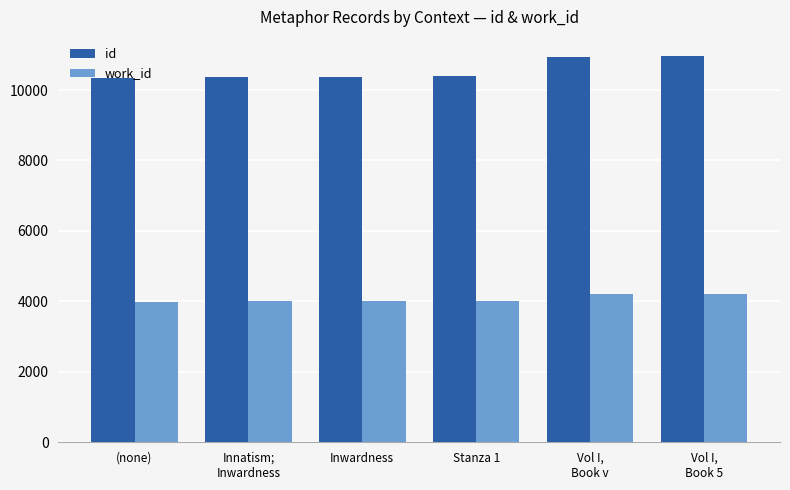

Between Innatism;
Inwardness and Vol I,
Book v, which series saw the biggest shift?

id